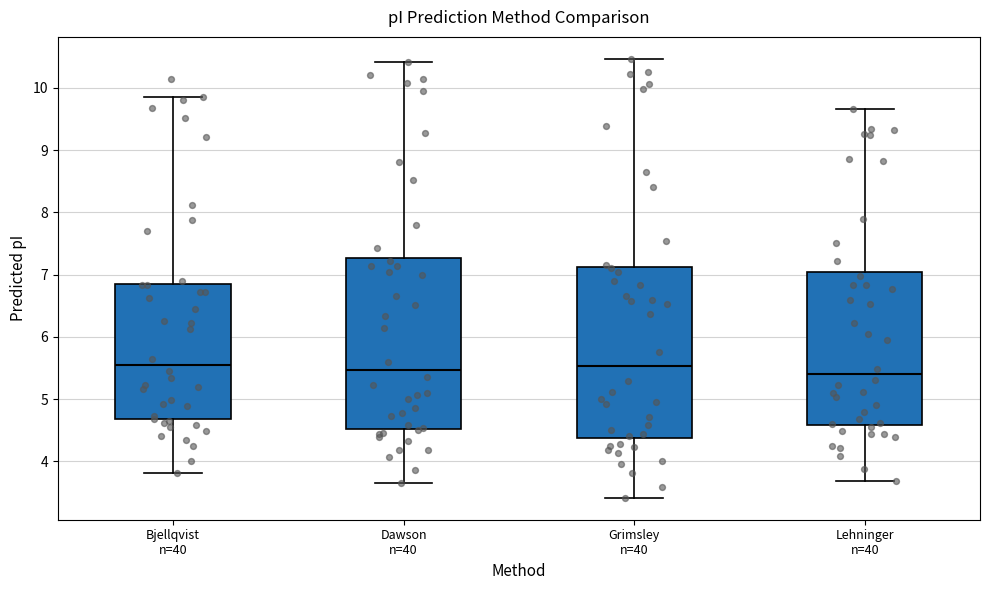

Reading left to right, read every box against the y-axis: the position of its median line, the range the box covers, and the ends of its whiskers. The values are not printed on the chart, so give them approximately, as read against the axis.

Bjellqvist n=40: median 5.5, box 4.7 to 6.9, whiskers 3.8 to 9.9
Dawson n=40: median 5.5, box 4.5 to 7.3, whiskers 3.7 to 10.4
Grimsley n=40: median 5.5, box 4.4 to 7.1, whiskers 3.4 to 10.5
Lehninger n=40: median 5.4, box 4.6 to 7.0, whiskers 3.7 to 9.7